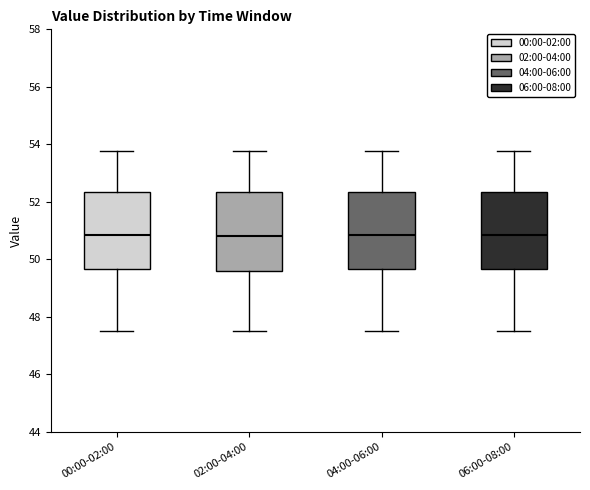

Reading left to right, transcribe this box plot: for each box, give where its median line is, the range the box spans, and where its two whiskers end, as read against the y-axis. The values are not printed on the chart, so give them approximately, as read against the axis.

00:00-02:00: median 50.8, box 49.6 to 52.4, whiskers 47.6 to 53.8
02:00-04:00: median 50.8, box 49.6 to 52.4, whiskers 47.6 to 53.8
04:00-06:00: median 50.8, box 49.6 to 52.4, whiskers 47.6 to 53.8
06:00-08:00: median 50.8, box 49.6 to 52.4, whiskers 47.6 to 53.8